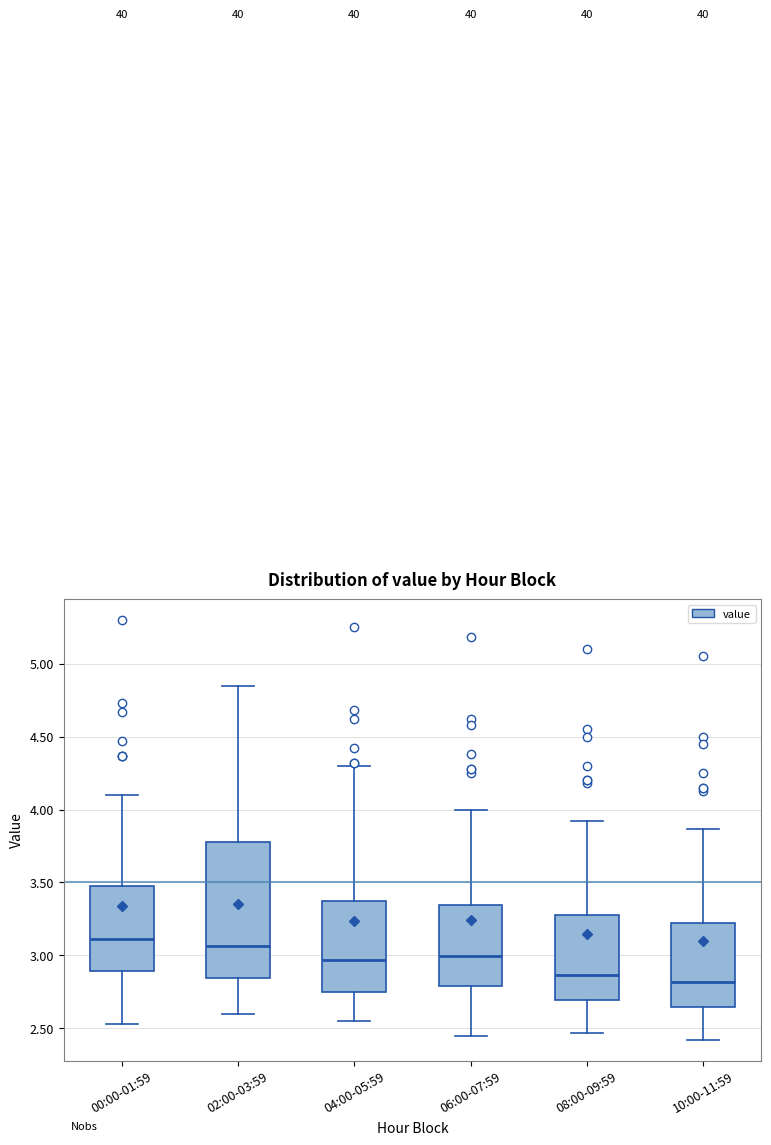

Reading left to right, read every box against the y-axis: the position of its median line, the range the box covers, and the ends of its whiskers. The values are not printed on the chart, so give them approximately, as read against the axis.

00:00-01:59: median 3.10, box 2.90 to 3.50, whiskers 2.55 to 4.10
02:00-03:59: median 3.05, box 2.85 to 3.80, whiskers 2.60 to 4.85
04:00-05:59: median 2.95, box 2.75 to 3.40, whiskers 2.55 to 4.30
06:00-07:59: median 3.00, box 2.80 to 3.35, whiskers 2.45 to 4.00
08:00-09:59: median 2.85, box 2.70 to 3.30, whiskers 2.45 to 3.90
10:00-11:59: median 2.80, box 2.65 to 3.25, whiskers 2.40 to 3.85